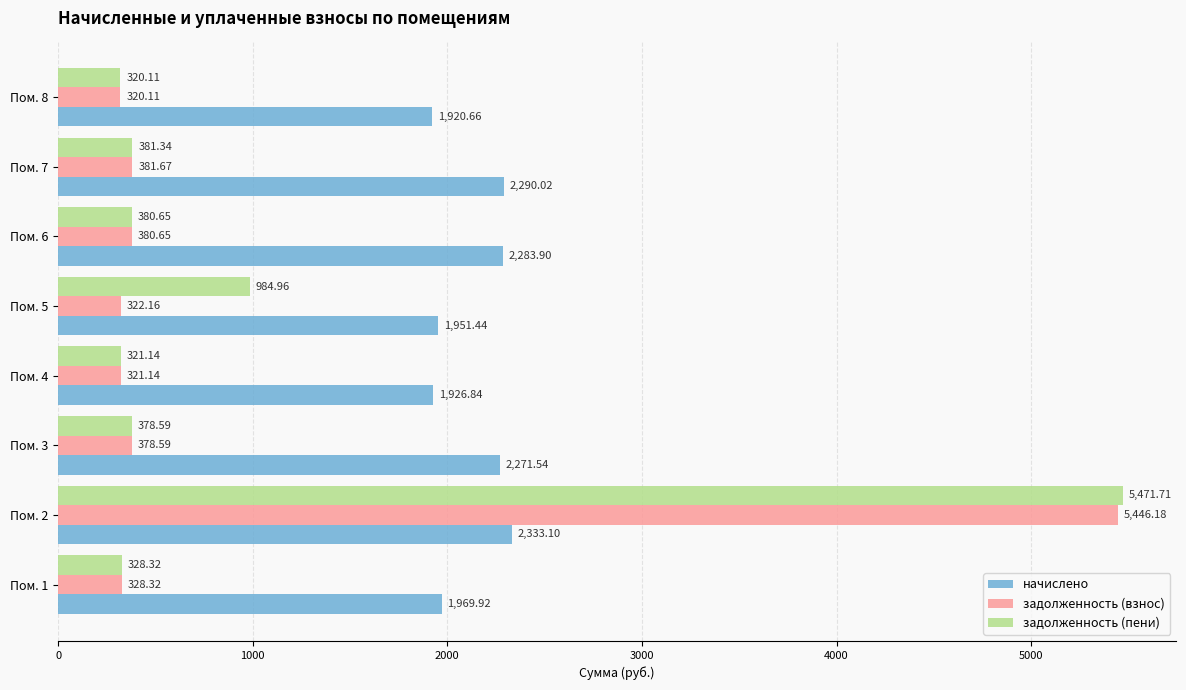

Which series has the largest range (max minus min)?

задолженность (пени)